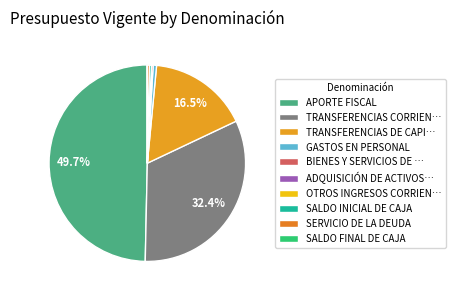

Which slice is the largest?

APORTE FISCAL